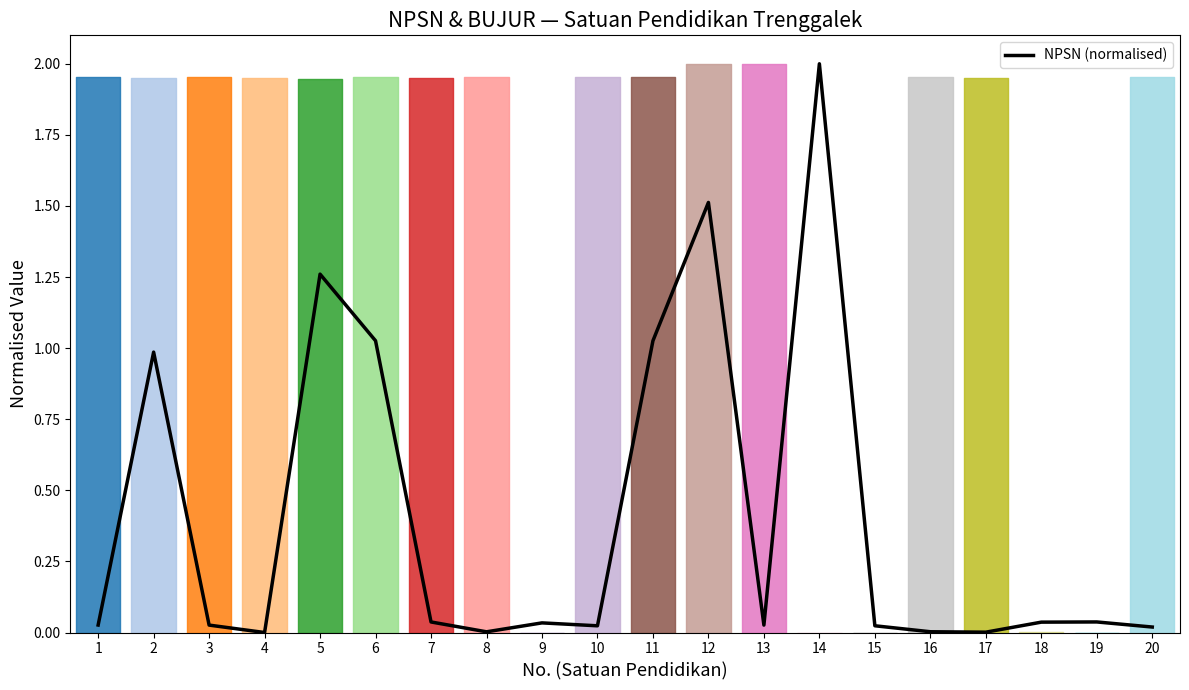

Does the chart display data point markers on the line(s)?

No